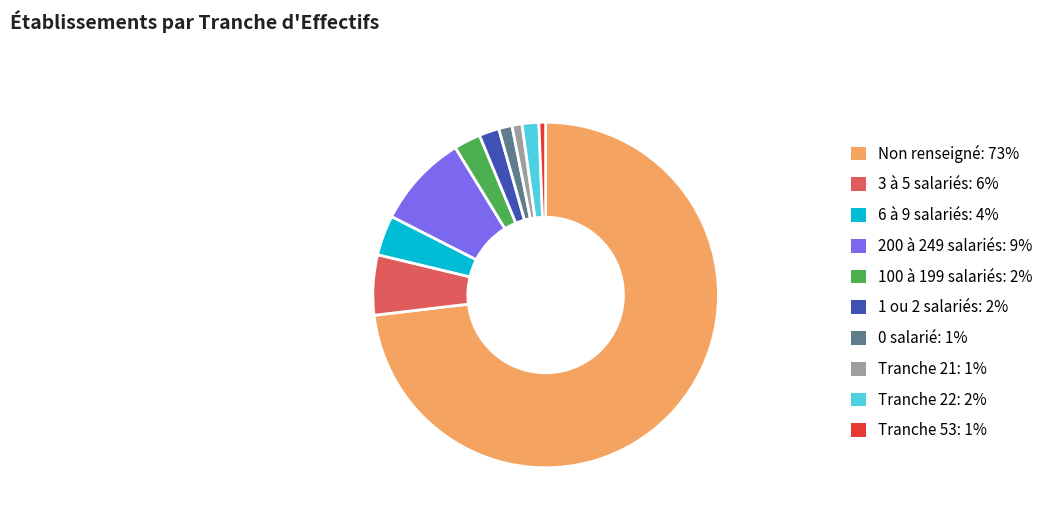

The 6 à 9 salariés: 4% slice represents 4% of the pie. True or false?

True